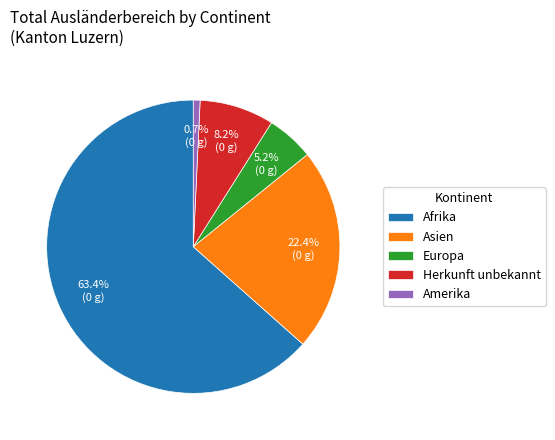

Between Amerika and Europa, which is larger?

Europa